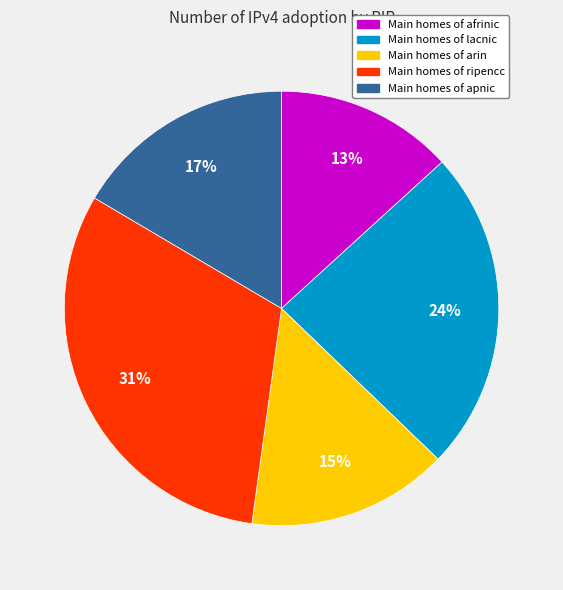

To the nearest percent, what is the difference between the largest and smallest slice percentages?

18%